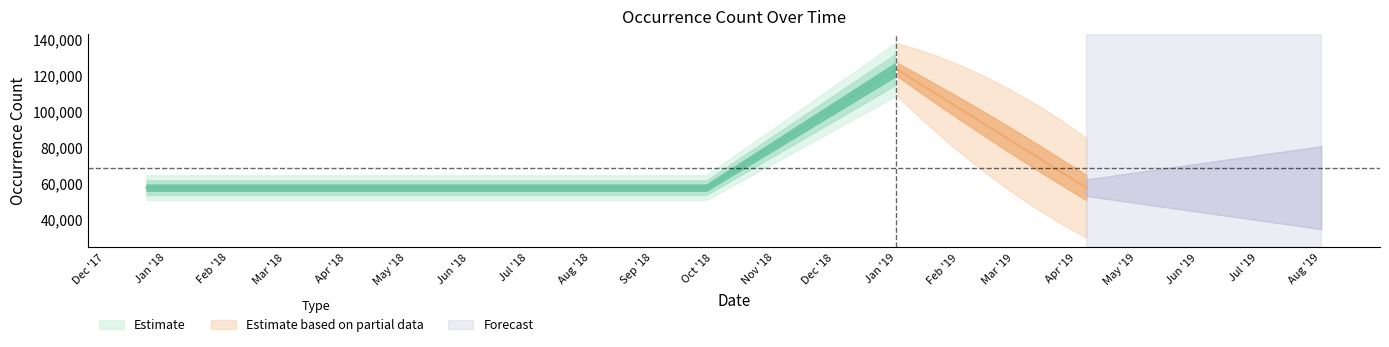

Where is the first local maximum?

2019-01-01